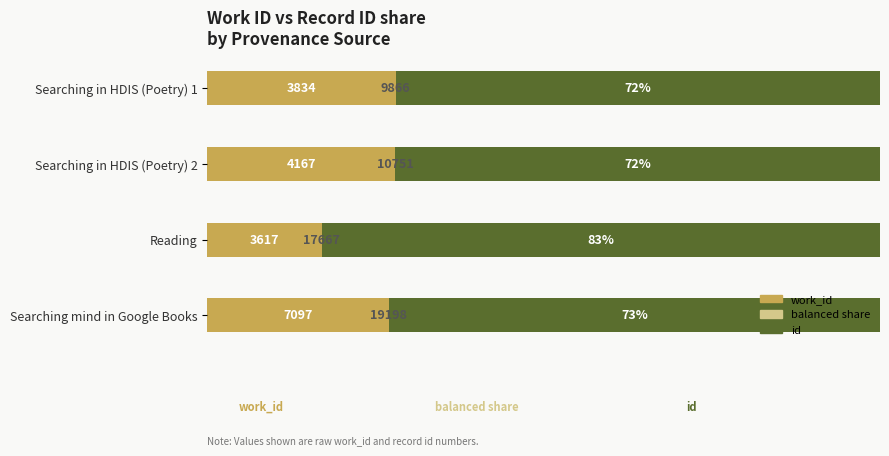

At how many categories does at least one series exceed 45?

4